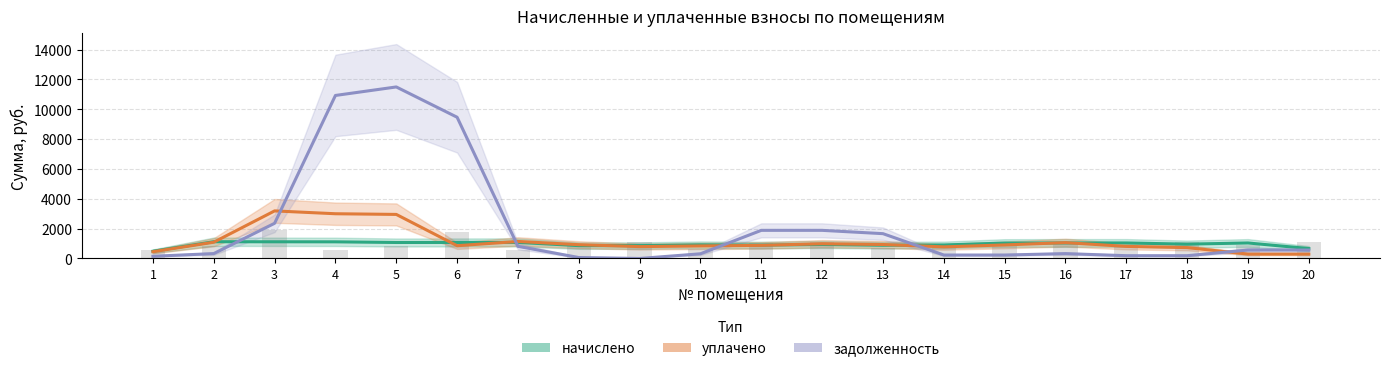

What are all the series names shown in the legend?

начислено, уплачено, задолженность